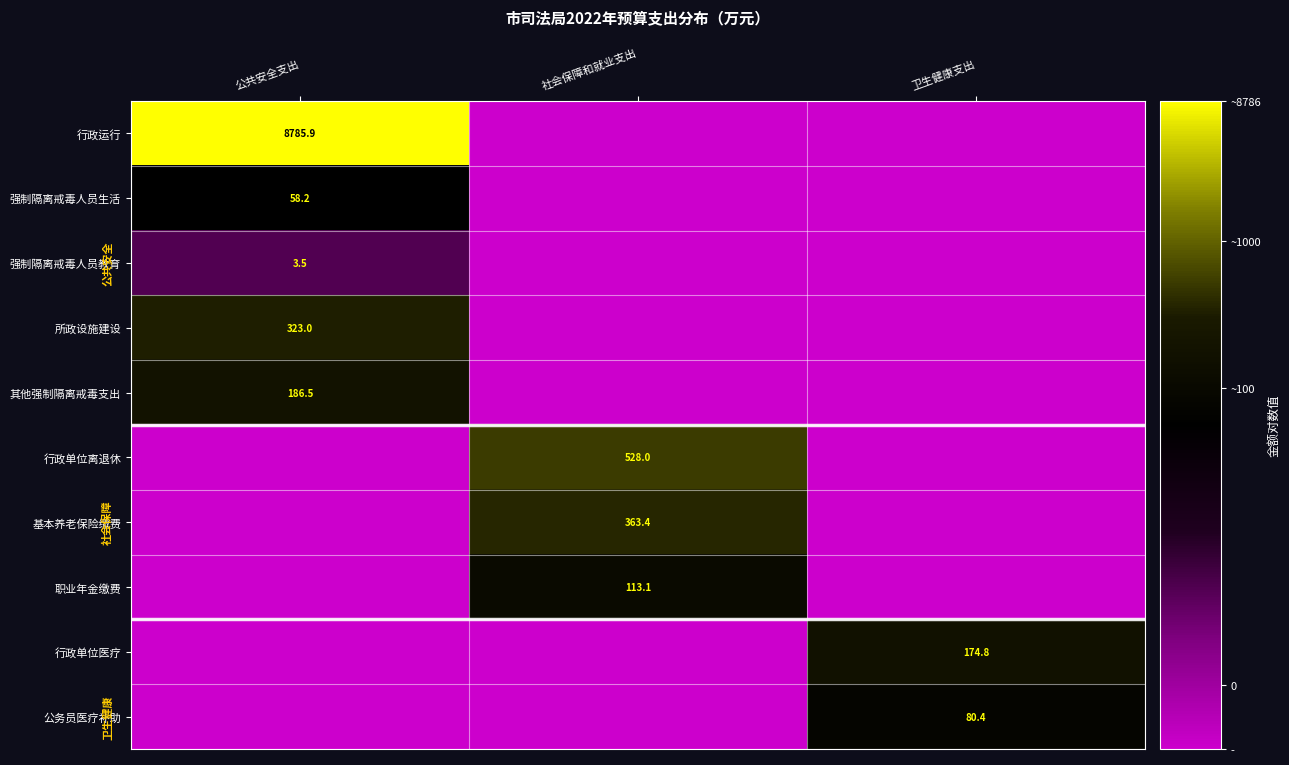

True or false: 行政单位离退休 has a value of 724.4 at 社会保障和就业支出.

False